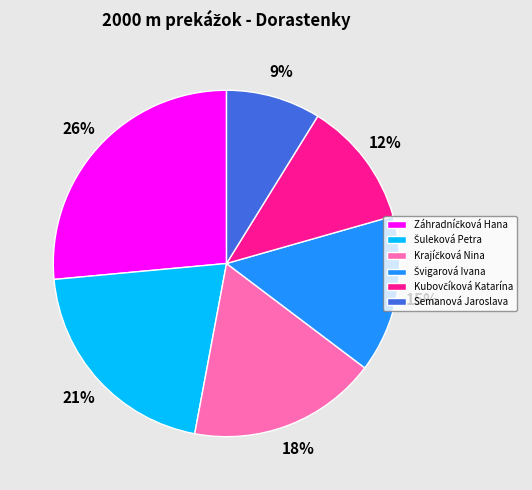

To the nearest percent, what percentage of the pie is Semanová Jaroslava?

9%